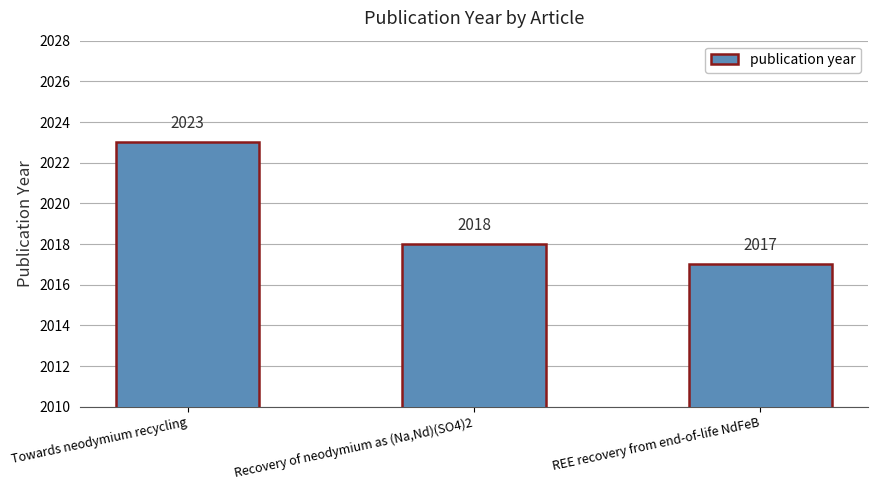

Reading left to right, extract all data points from this chart.

Towards neodymium recycling=2023	Recovery of neodymium as (Na,Nd)(SO4)2=2018	REE recovery from end-of-life NdFeB=2017